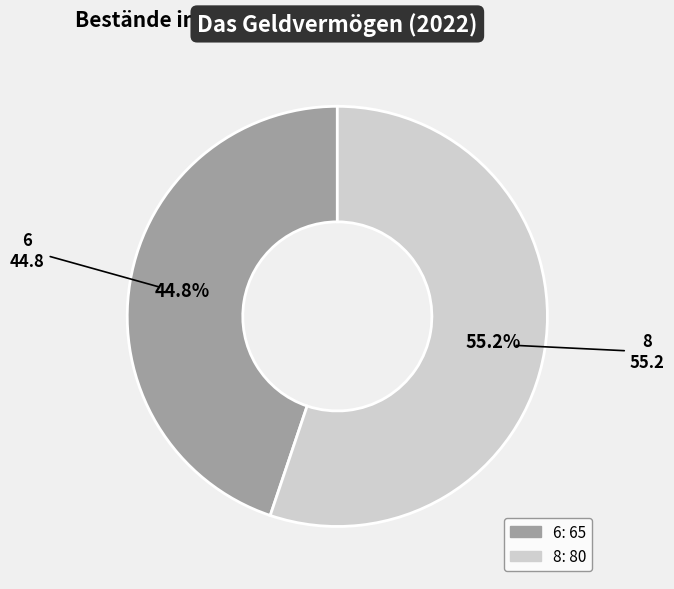

To the nearest percent, what is the difference between the 8 and 6 slice percentages?

10%